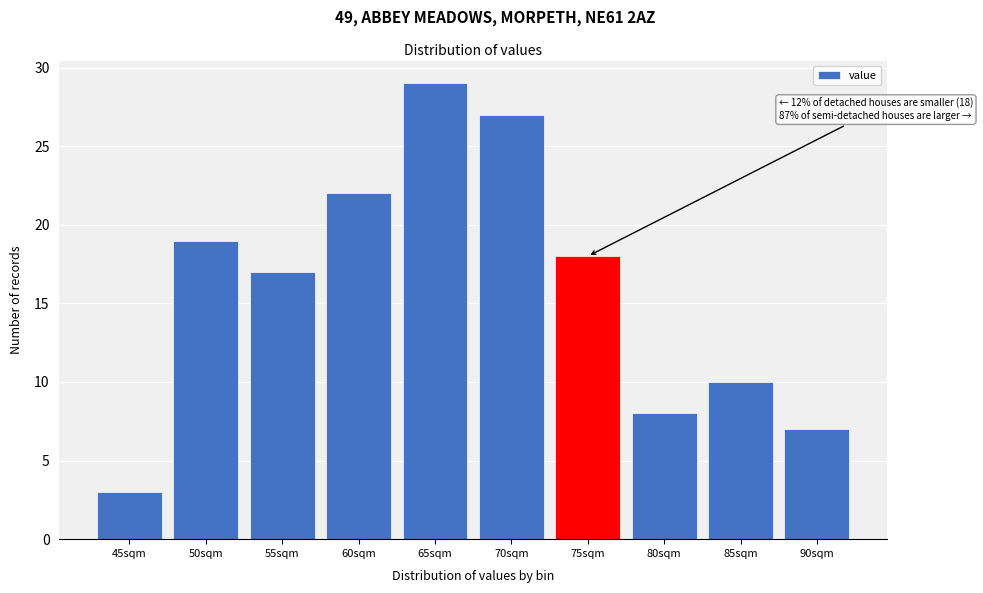

Reading left to right, extract all data points from this chart.

45sqm=3	50sqm=19	55sqm=17	60sqm=22	65sqm=29	70sqm=27	75sqm=18	80sqm=8	85sqm=10	90sqm=7